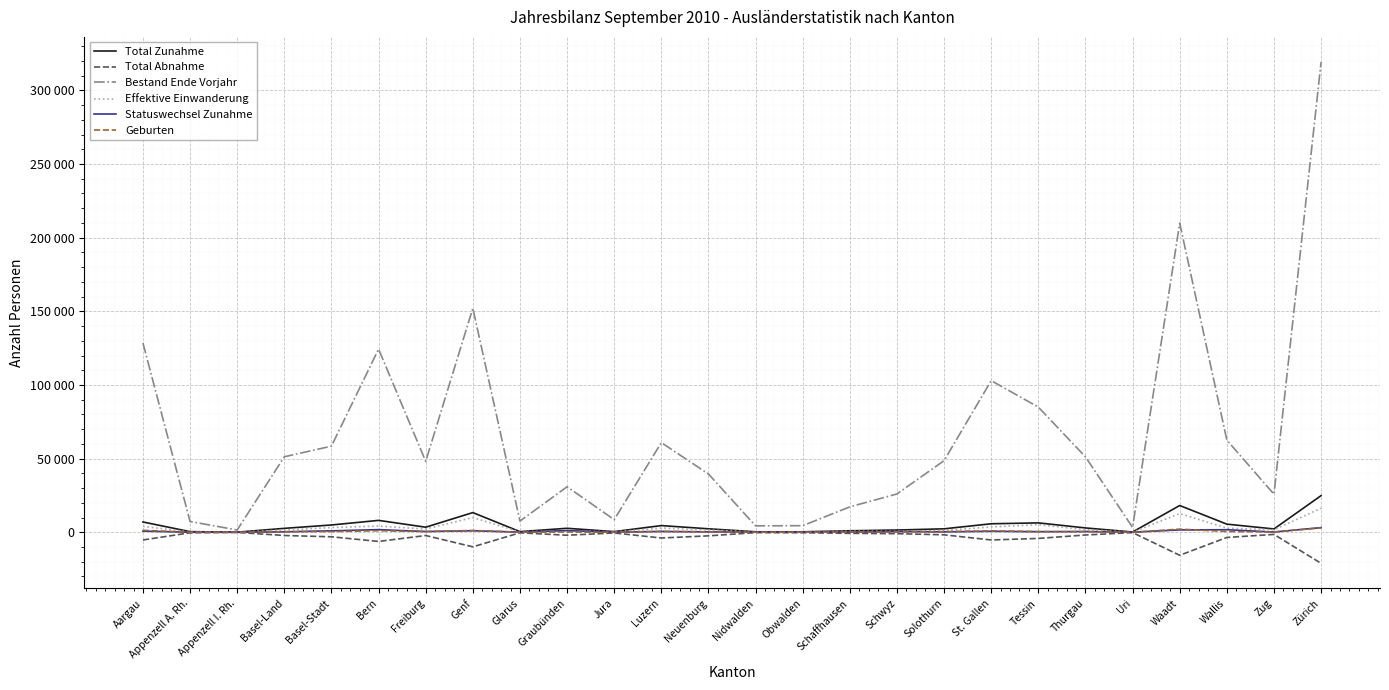

What are all the series names shown in the legend?

Total Zunahme, Total Abnahme, Bestand Ende Vorjahr, Effektive Einwanderung, Statuswechsel Zunahme, Geburten